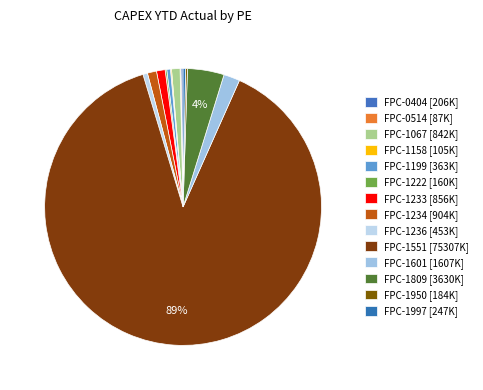

To the nearest percent, what is the average slice percentage?

7%